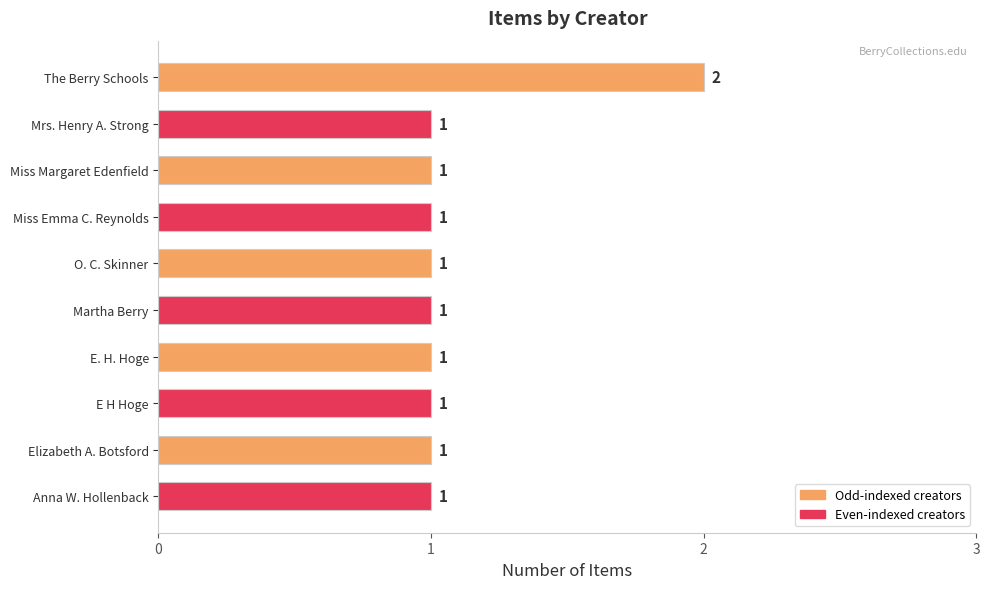

How many values are between 1 and 2?

10